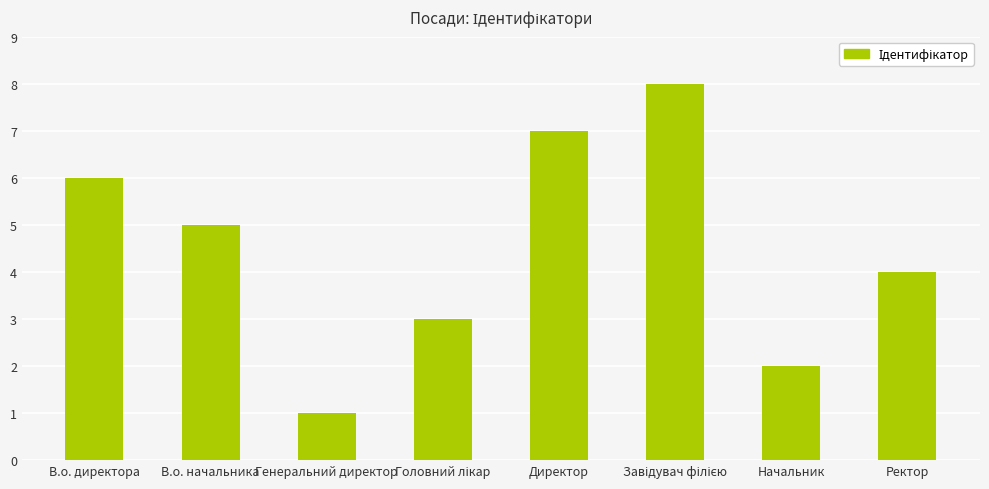

Is it true that the value at Ректор is 6?

False